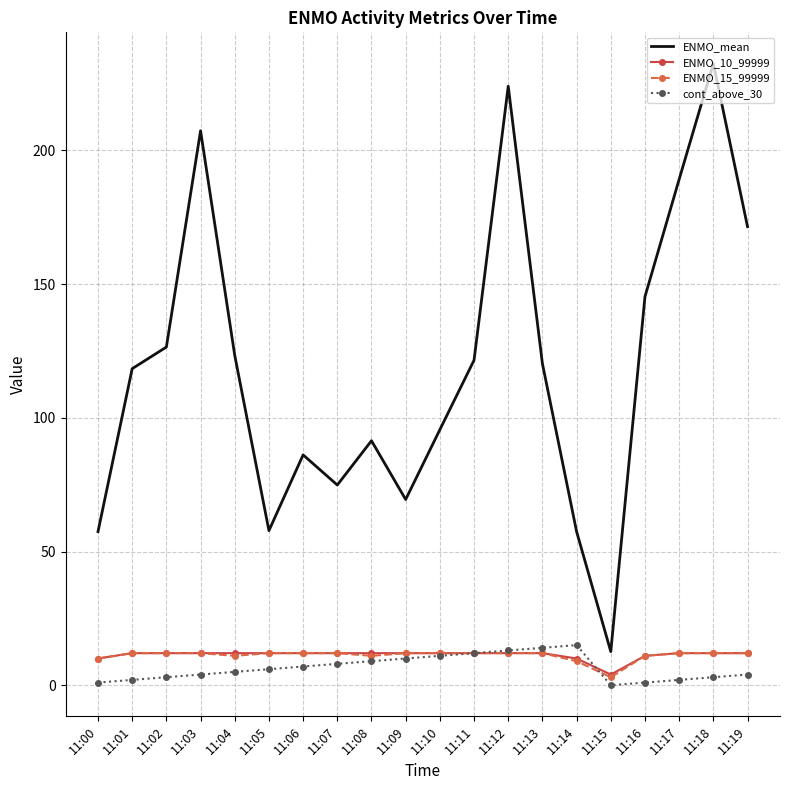

What is the spread (max minus min) of values at 11:15?

12.6